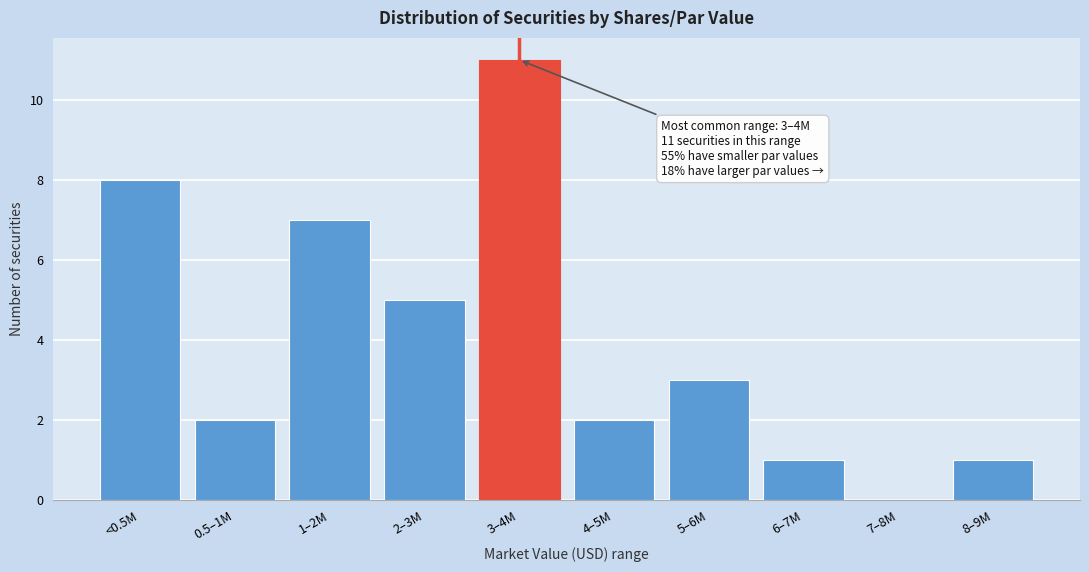

Reading left to right, transcribe all the data shown in this chart.

<0.5M=8	0.5–1M=2	1–2M=7	2–3M=5	3–4M=11	4–5M=2	5–6M=3	6–7M=1	7–8M=0	8–9M=1